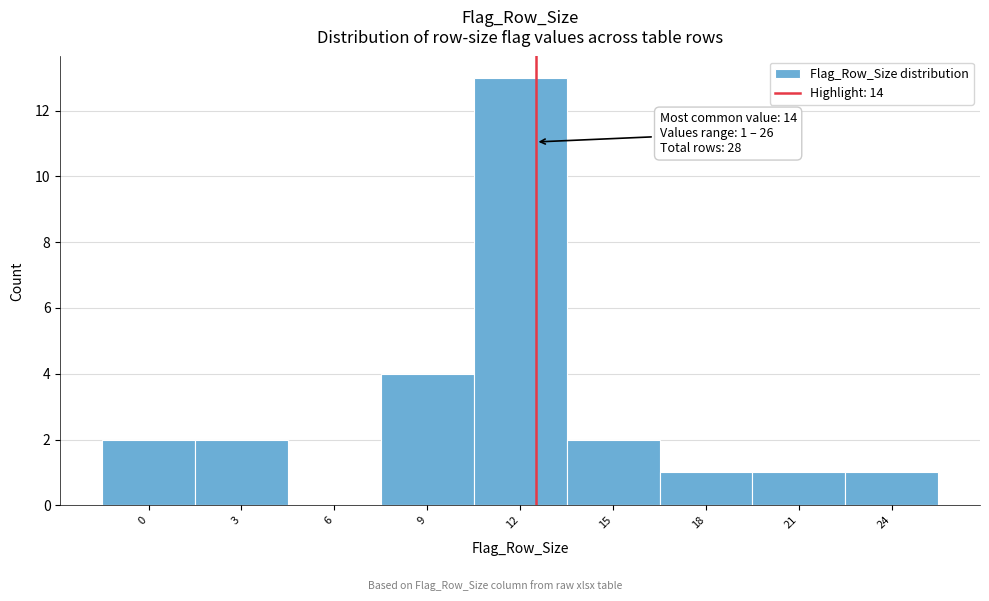

Reading left to right, list all the values displayed in this chart.

0=2	3=2	6=0	9=4	12=13	15=2	18=1	21=1	24=1